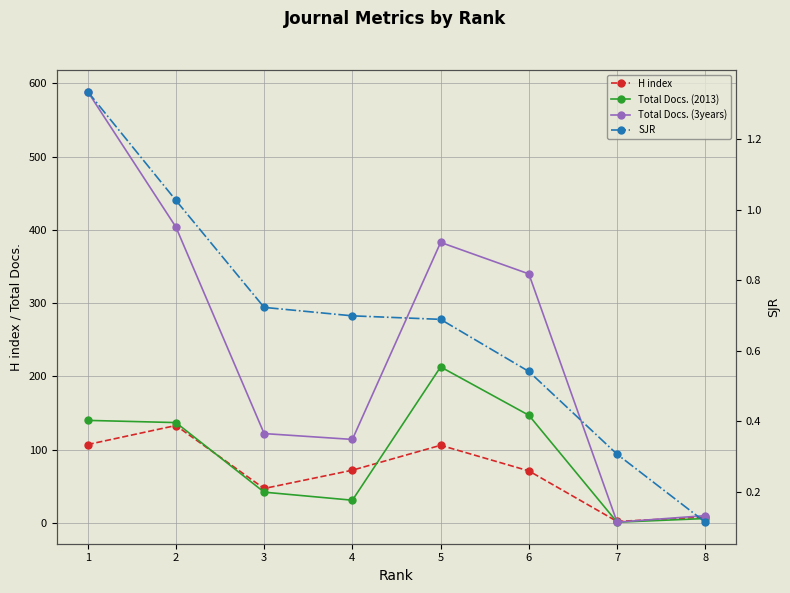

How many interior local peaks does the H index series have?

2